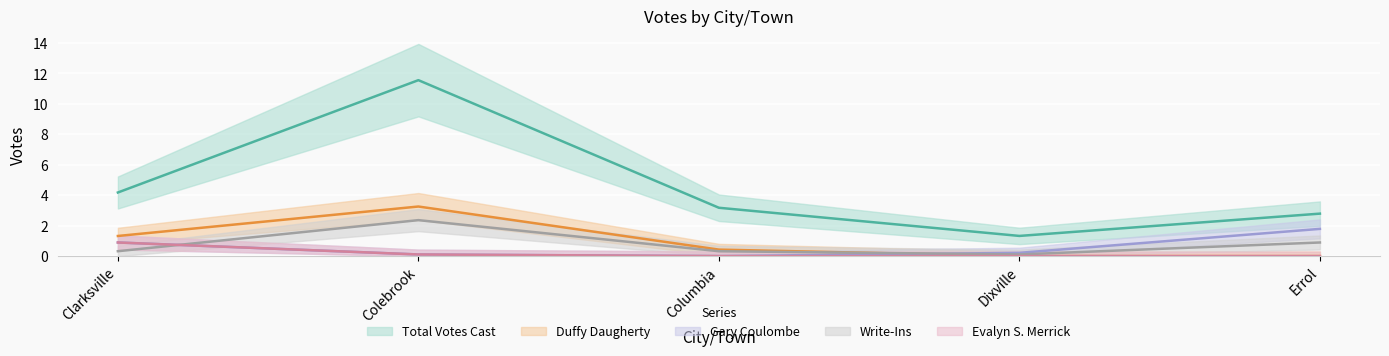

What value does the Evalyn S. Merrick series have at Colebrook?

0.1